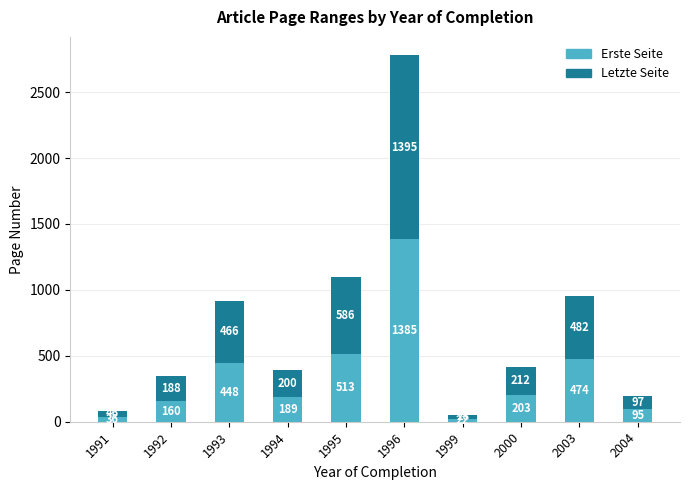

Is it true that Erste Seite equals 735 at 1996?

False